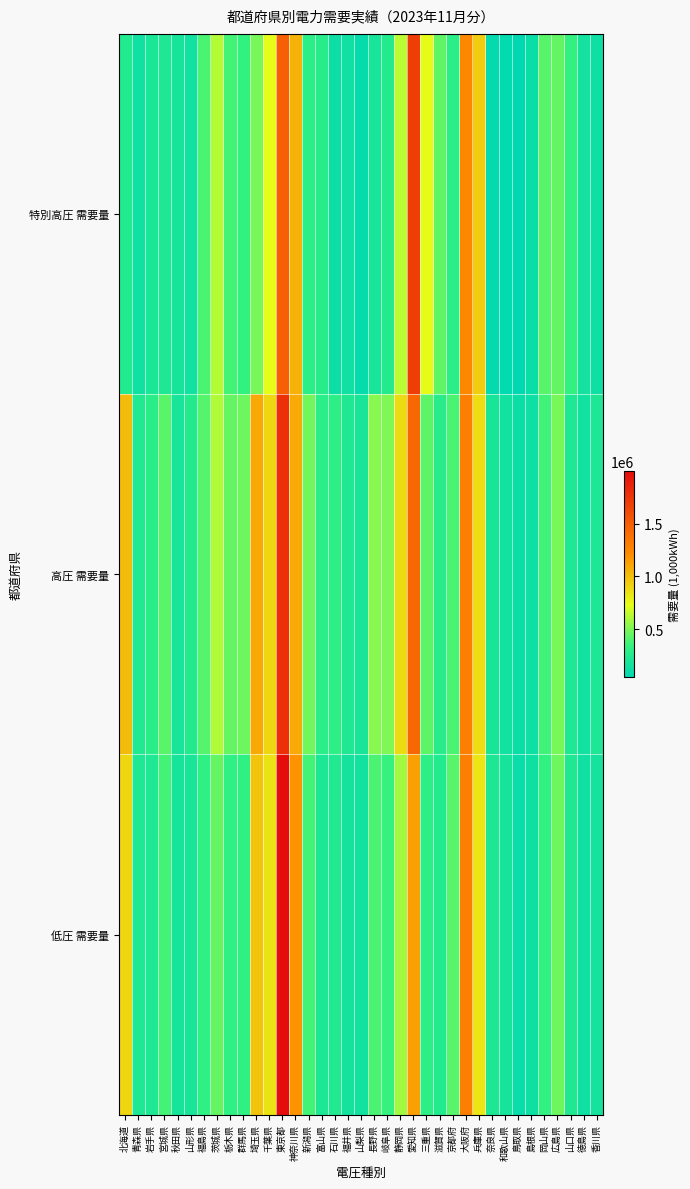

What is the spread (max minus min) of values at 和歌山県?

118322.8